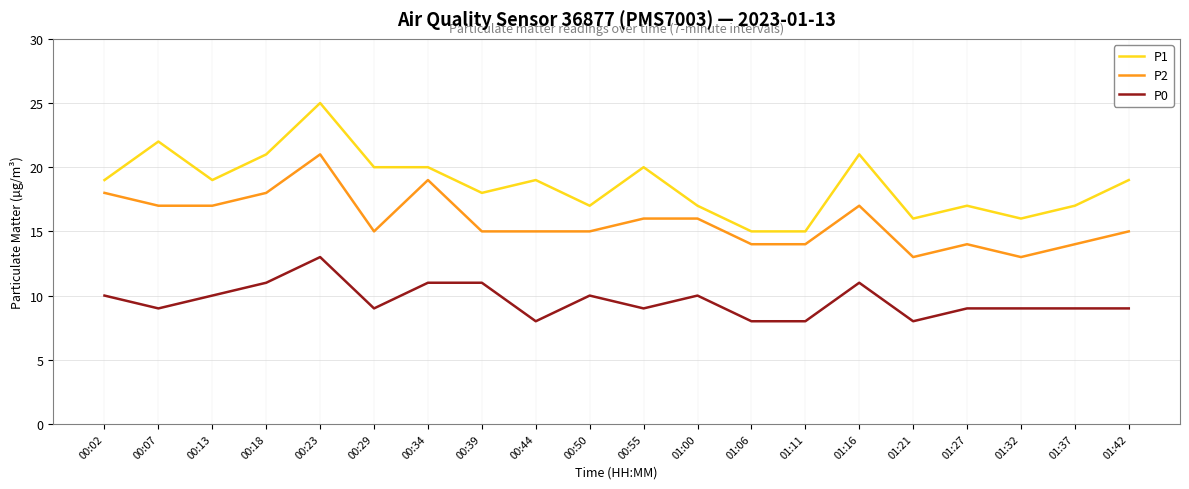

What is the average value of the P0 series?

10